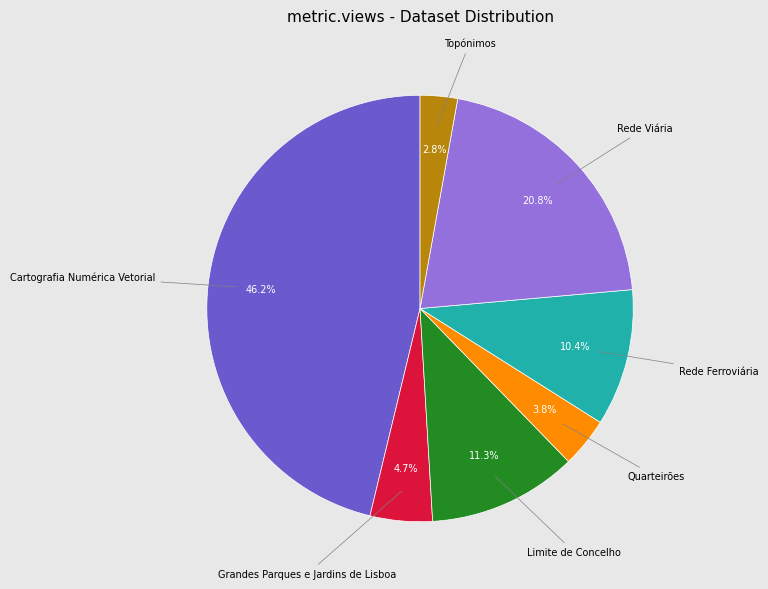

What portion of the pie excludes Limite de Concelho?

88.7%